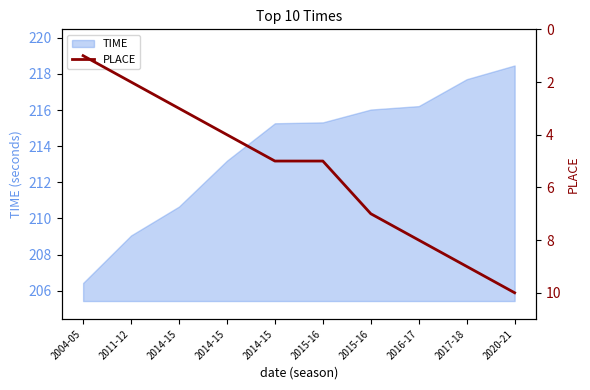

True or false: the data has more than 0 interior local peaks.

False